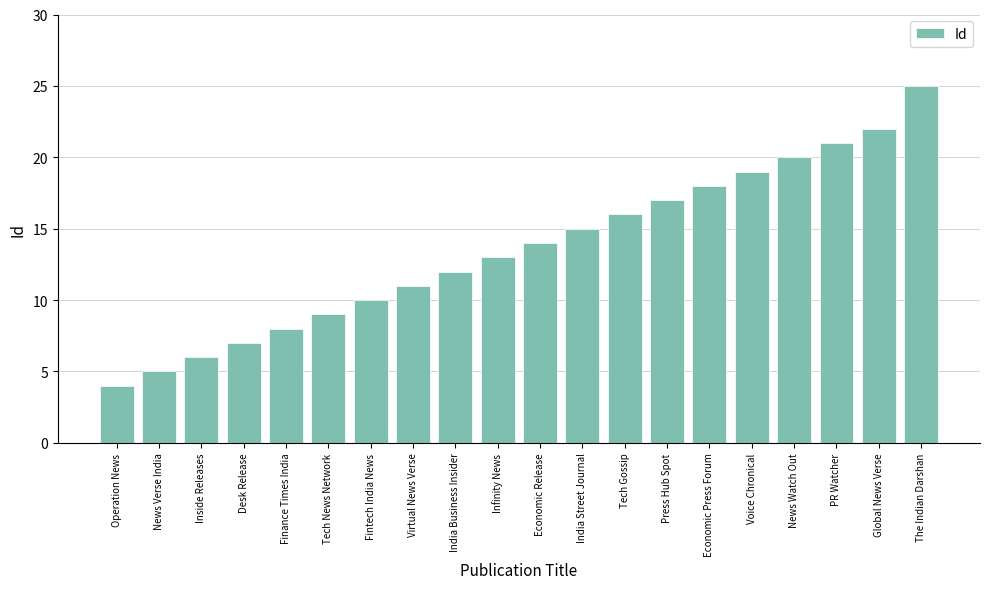

At which category does the chart reach its peak across all series?

The Indian Darshan